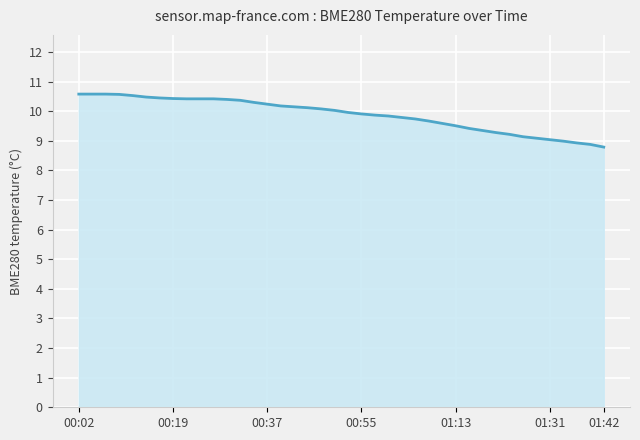

What is the difference between the maximum and minimum values?

1.8